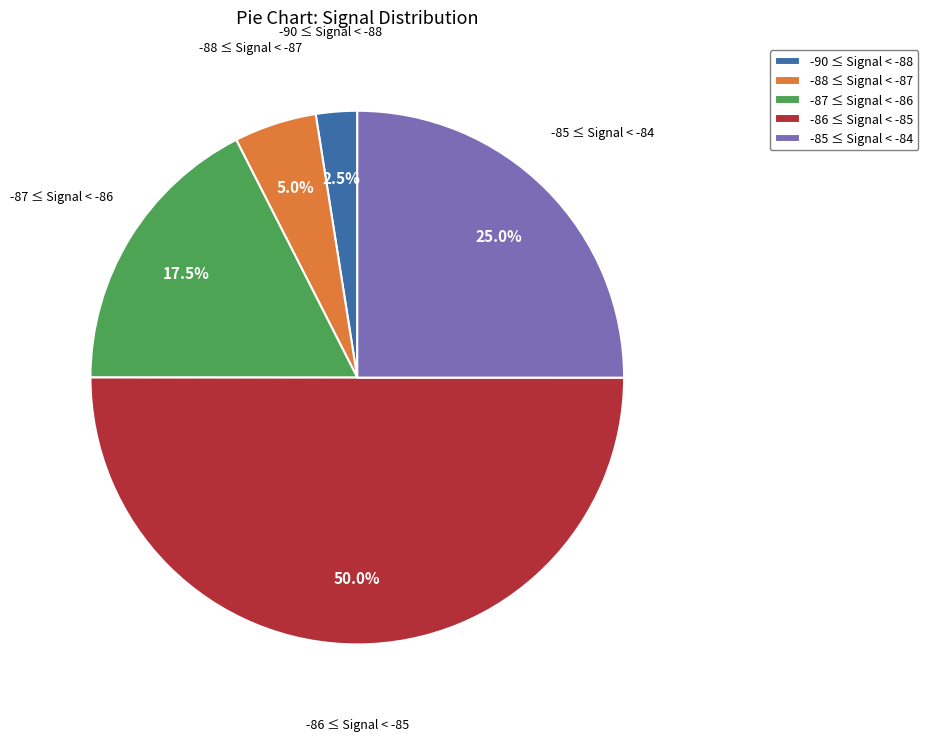

Approximately how many times larger is the value at -86 ≤ Signal < -85 compared to -90 ≤ Signal < -88?

20.0